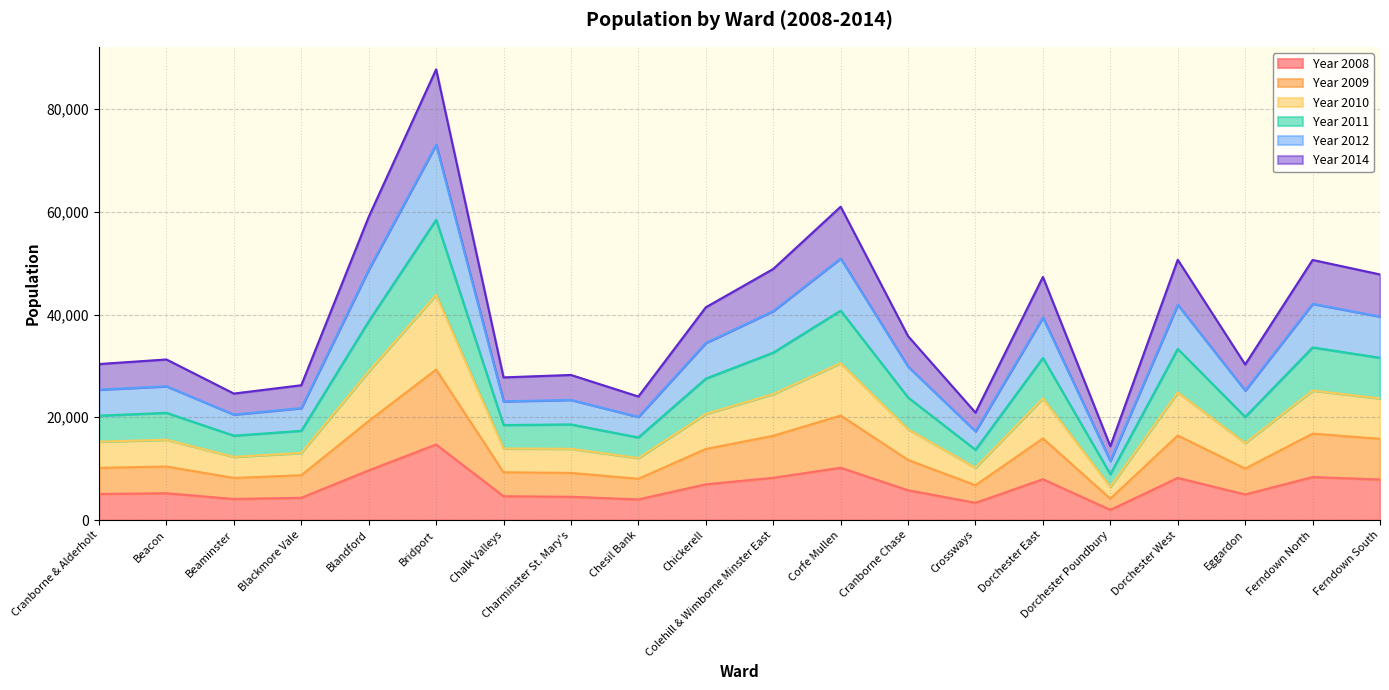

Which category has the highest value in the Year 2008 series?

Bridport